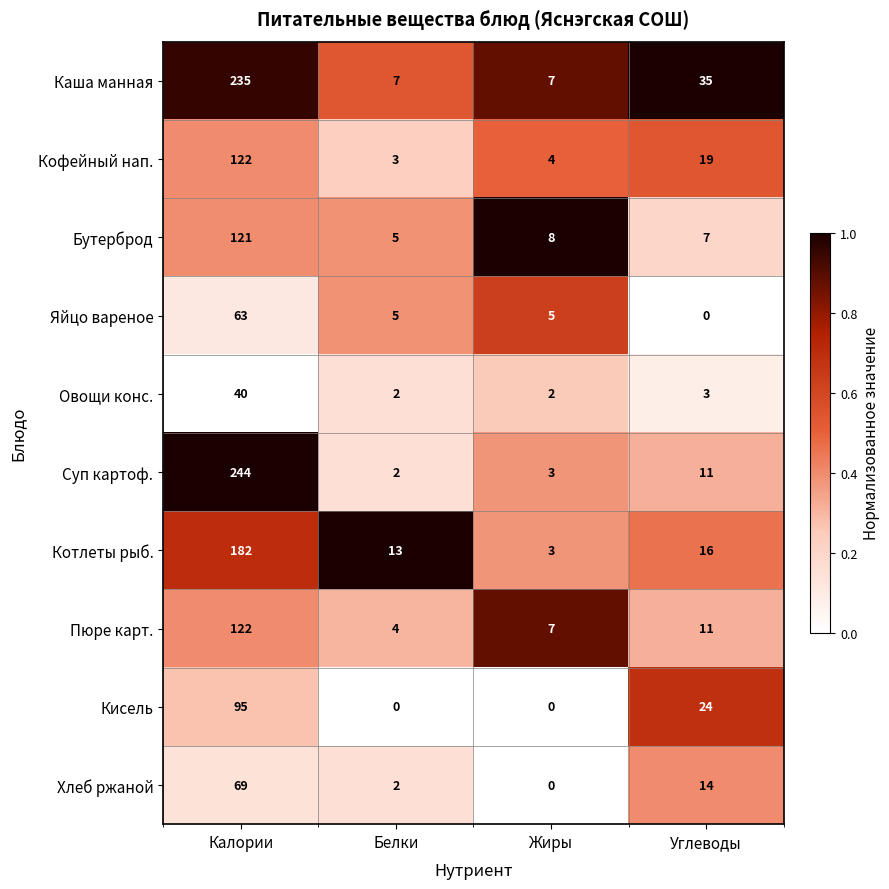

What is the difference between the maximum and minimum values in the Суп картоф. series?

242